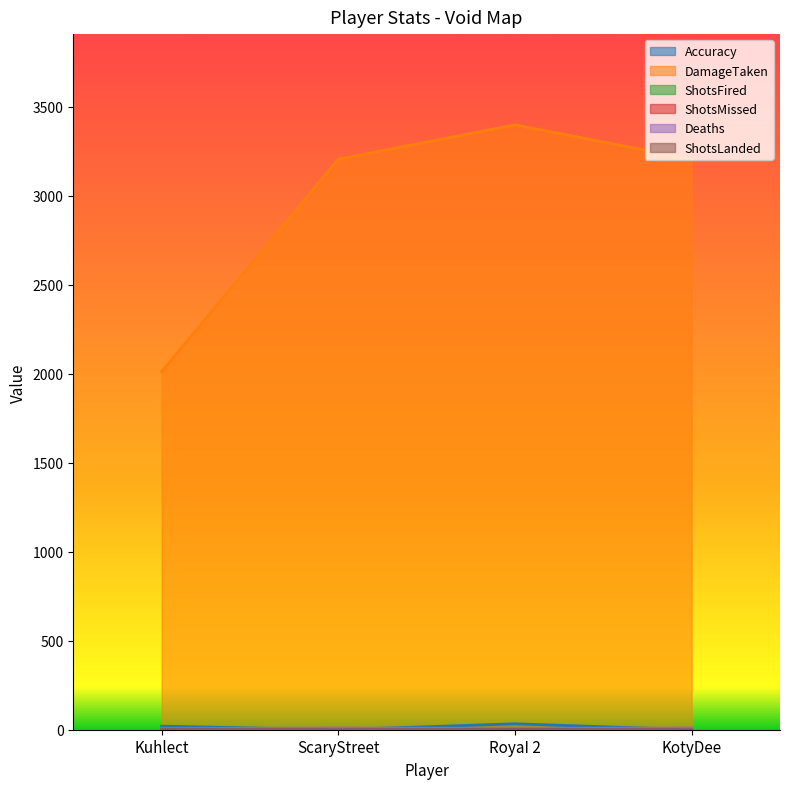

Which category has the highest value in the ShotsFired series?

Kuhlect